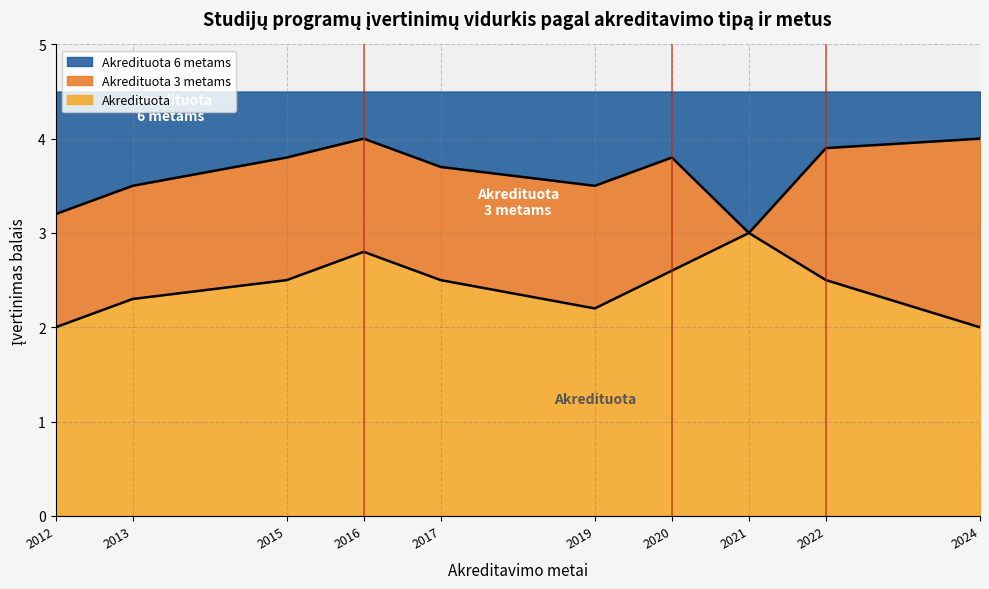

The Akredituota 3 metams series shows 4 at 2022. True or false?

False